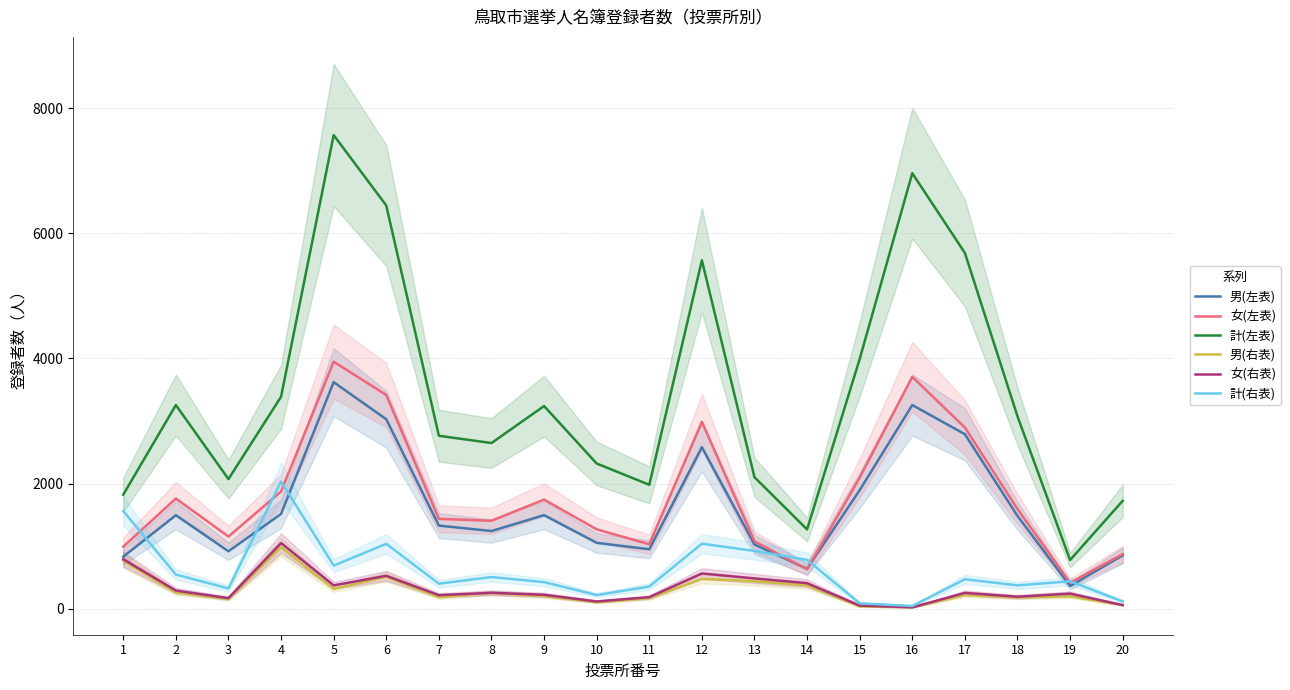

How many series are shown in this chart?

6